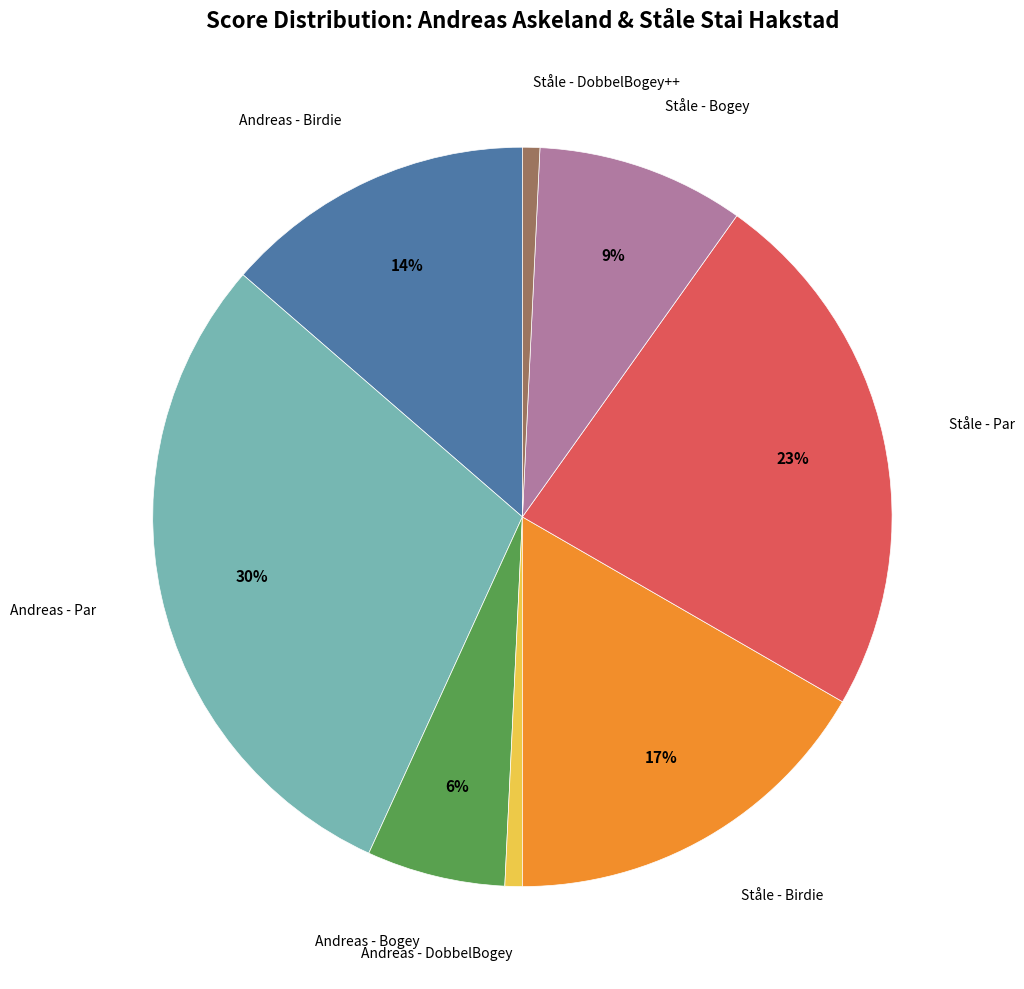

To the nearest percent, what is the average slice percentage?

12%